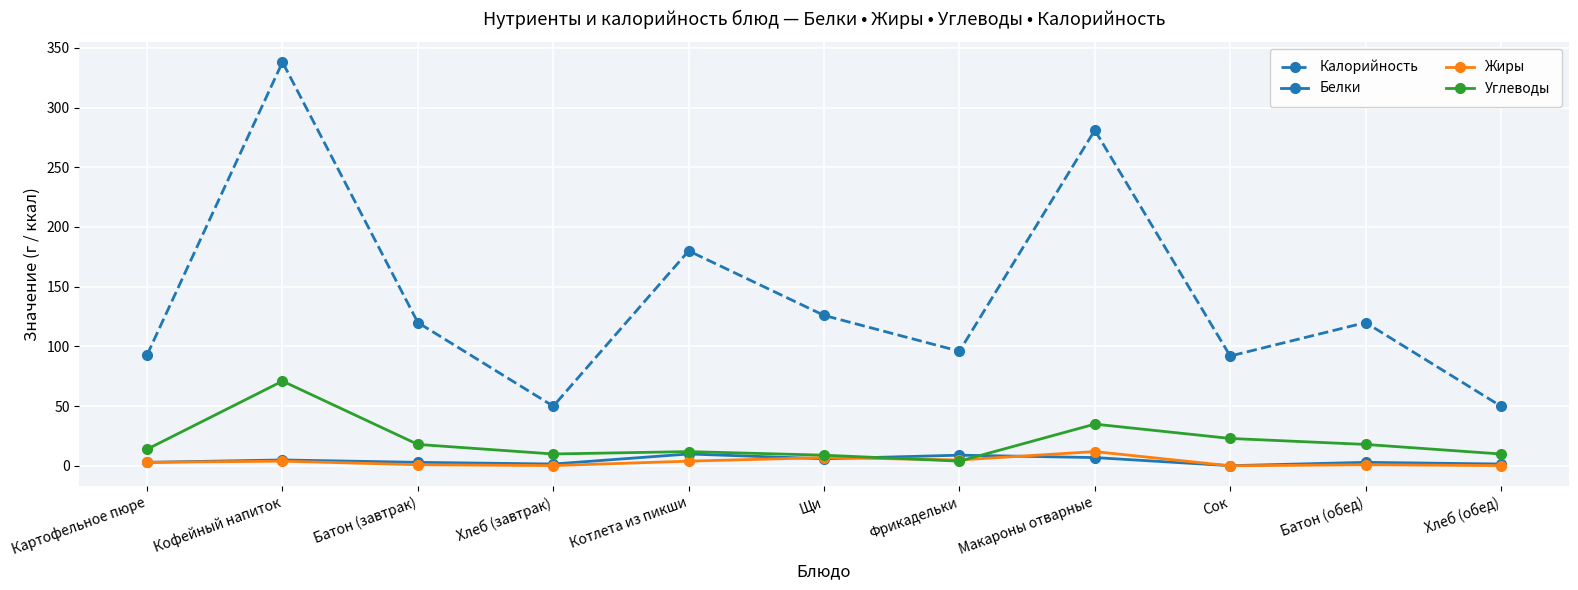

At how many categories does at least one series exceed 102?

6